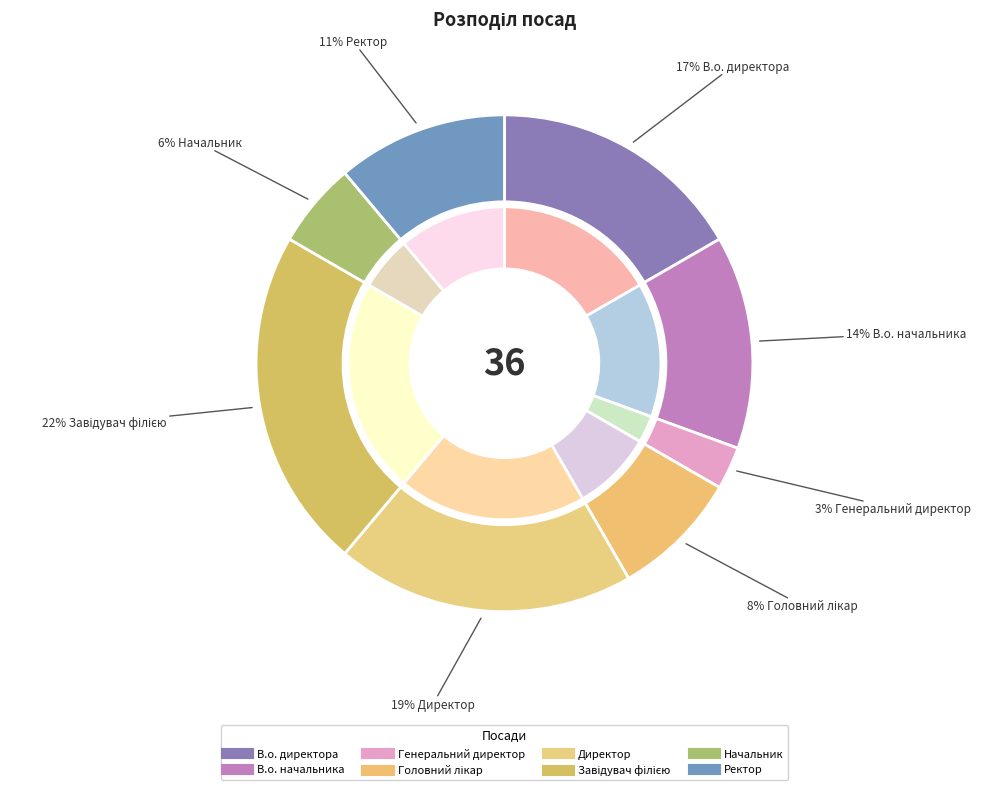

What is the largest slice in the pie chart?

Завідувач філією